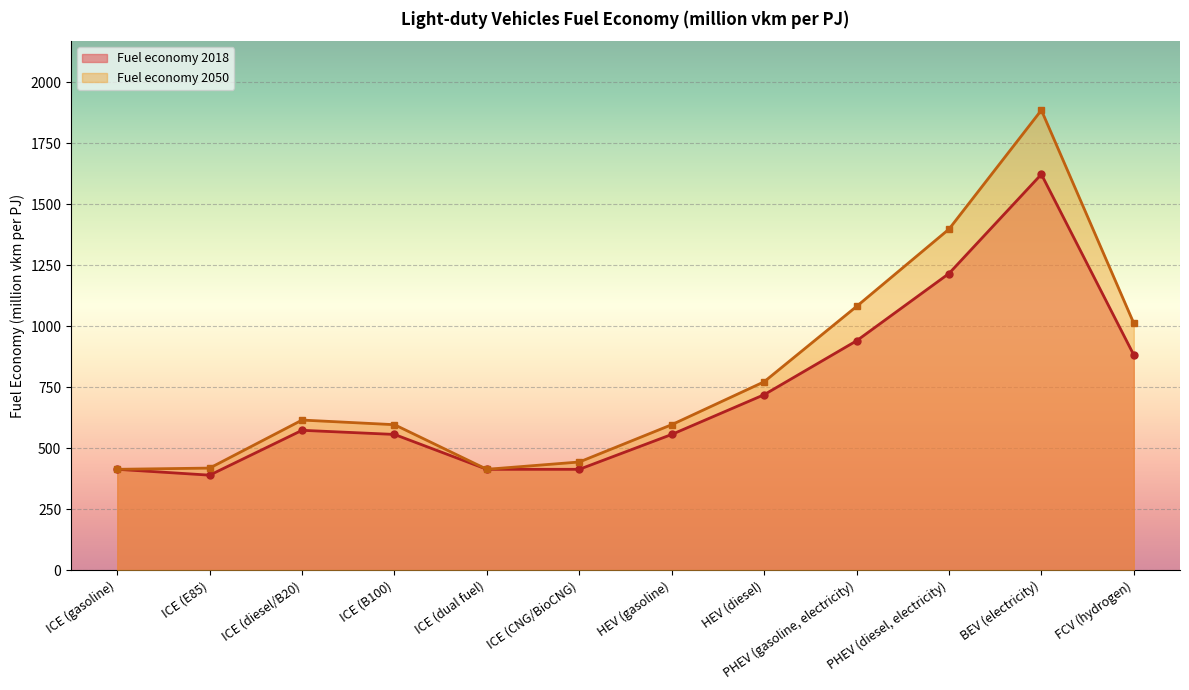

At which category does Fuel economy 2018 reach its first local valley?

ICE (E85)